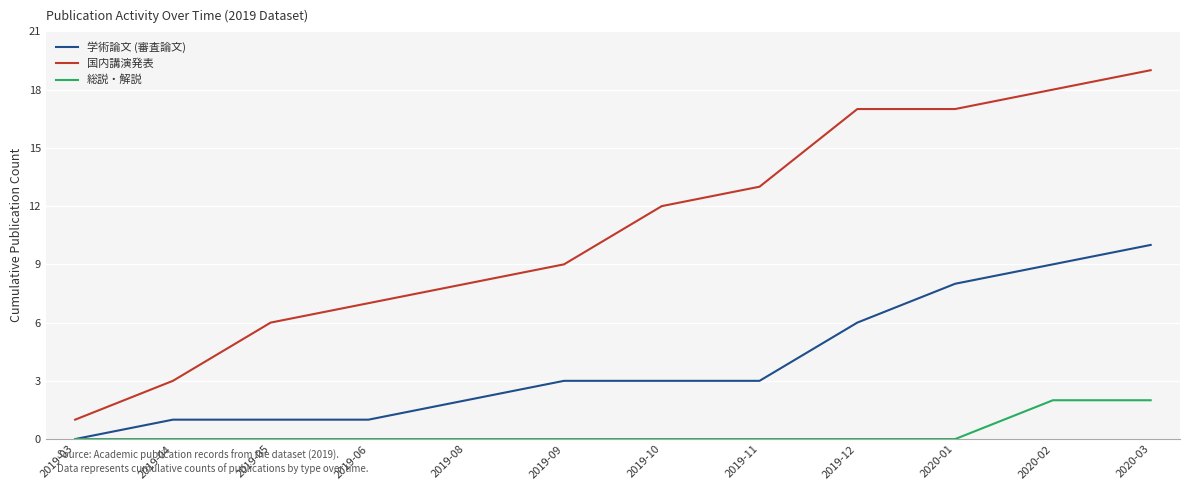

At 2019-12, list the series in order from smallest to largest.

総説・解説, 学術論文 (審査論文), 国内講演発表